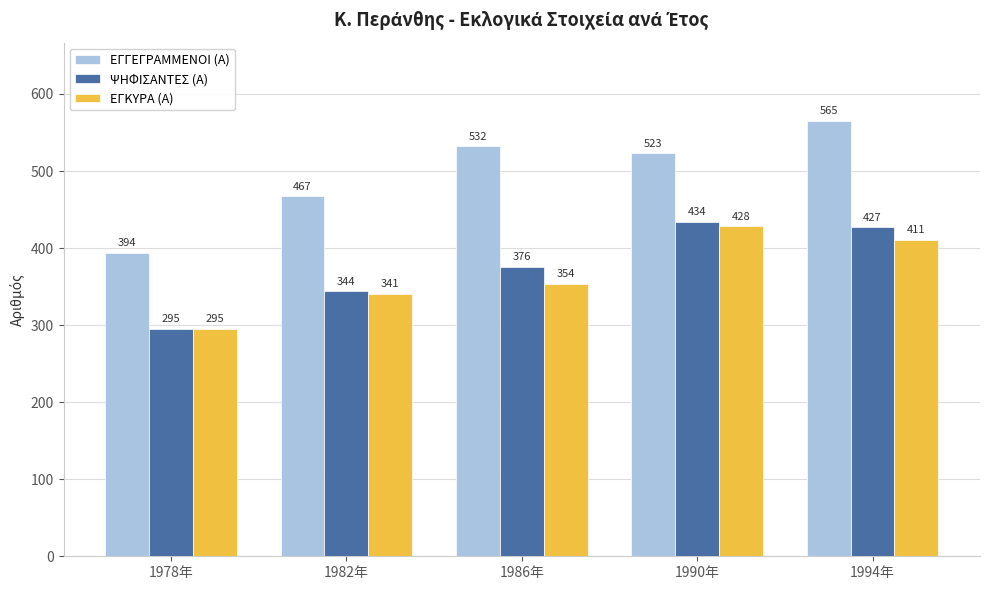

Are the bars horizontal?

No